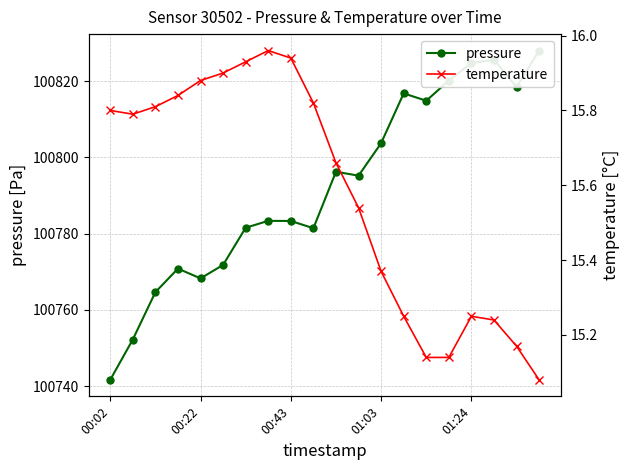

Between 00:43 and 01:24, which is larger?

01:24